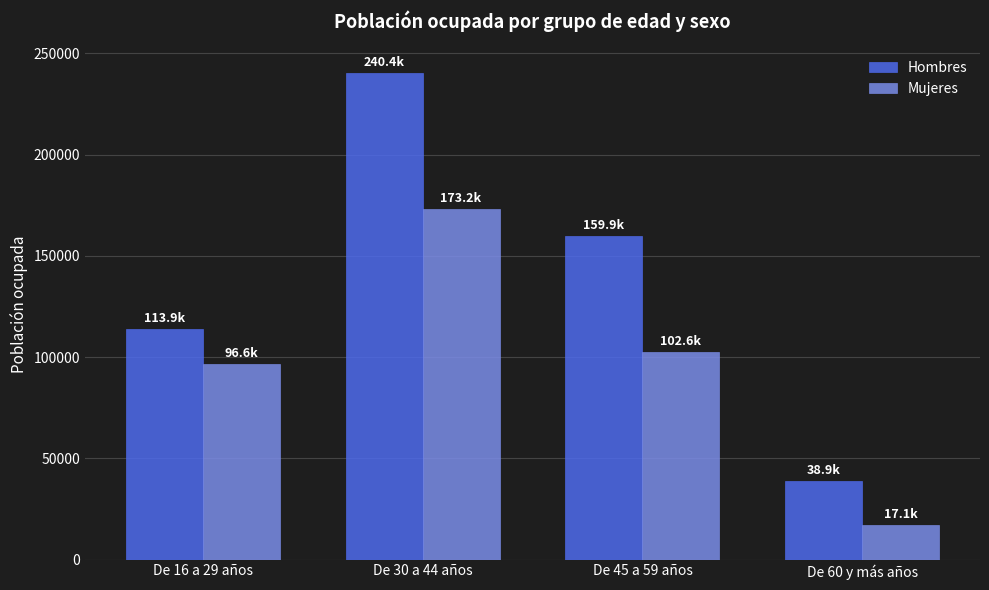

Which series has the largest range (max minus min)?

Hombres